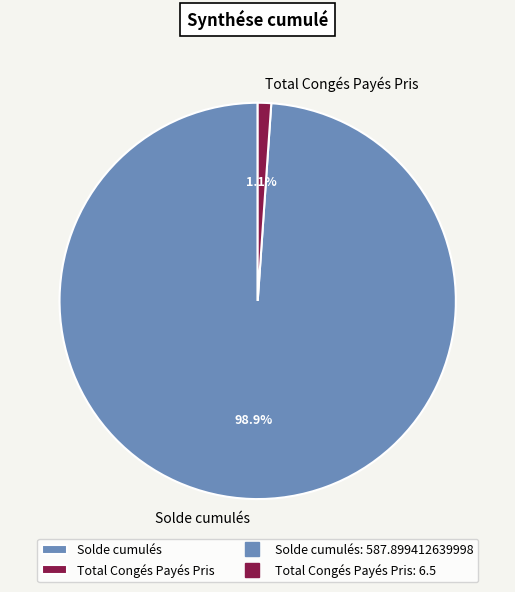

Does Solde cumulés account for over 50% of the chart?

Yes